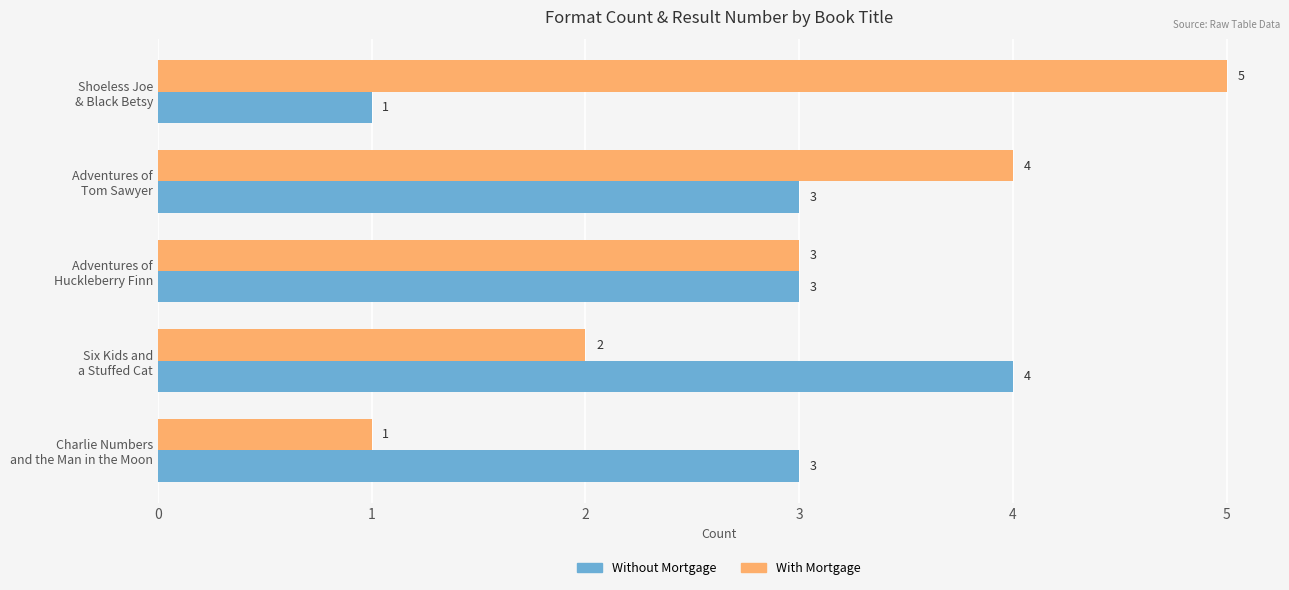

At how many categories does at least one series exceed 1?

5